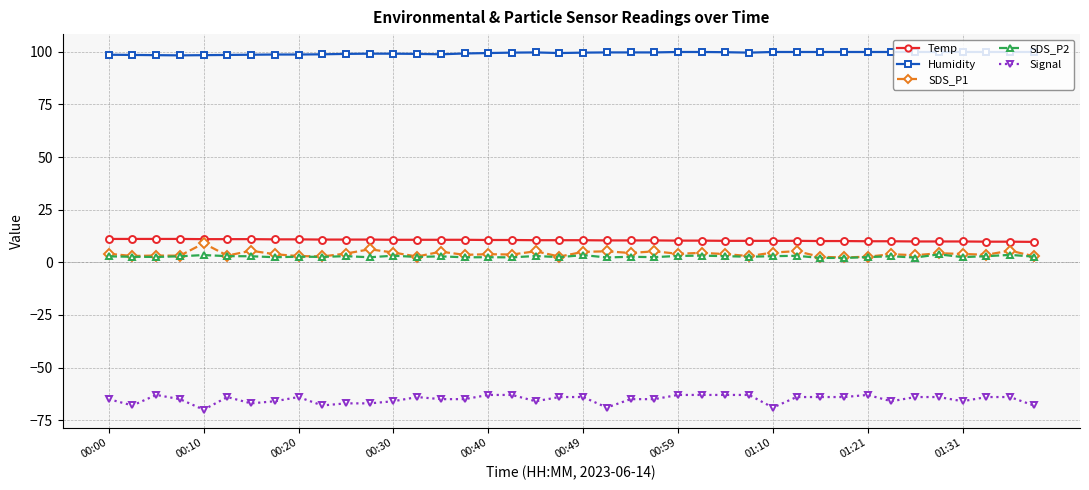

At how many categories does at least one series exceed 76?

40